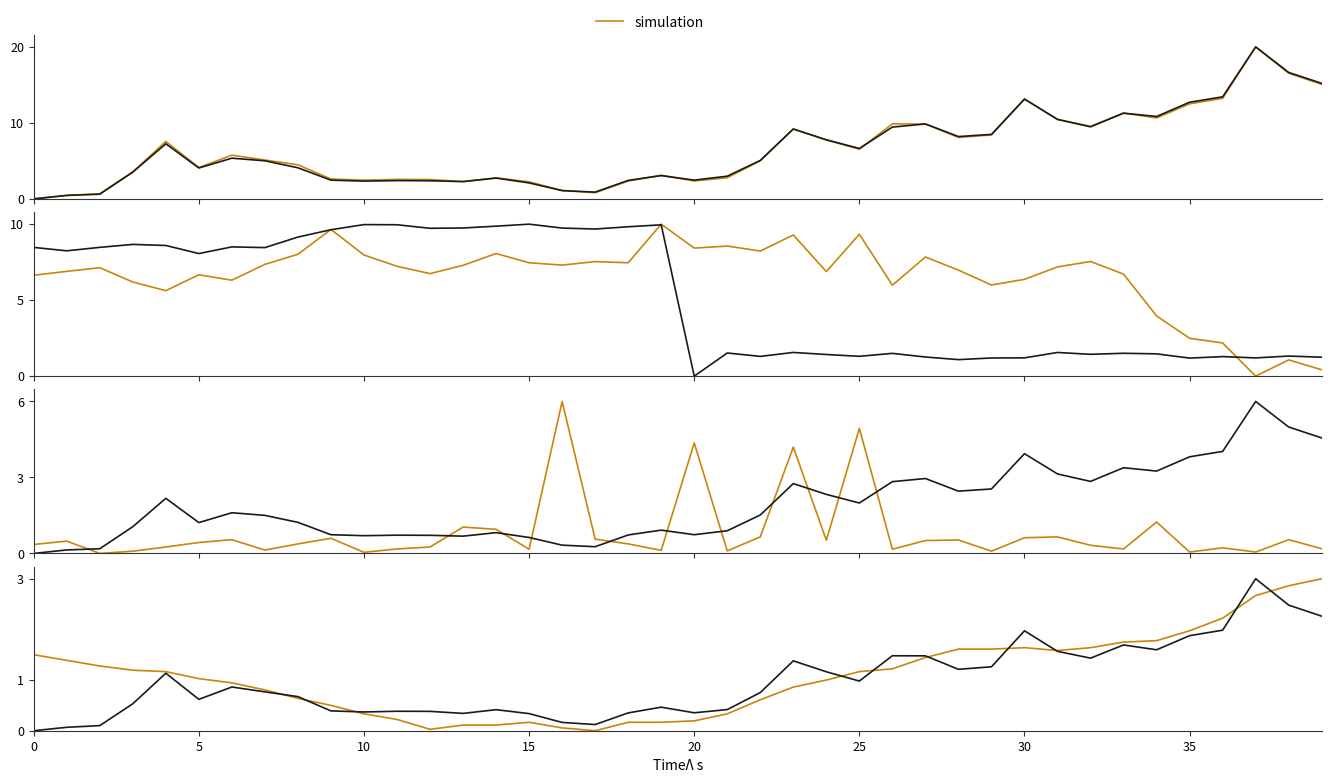

What is the difference between the second highest and second lowest values in the SDS_P1 series?

16.1